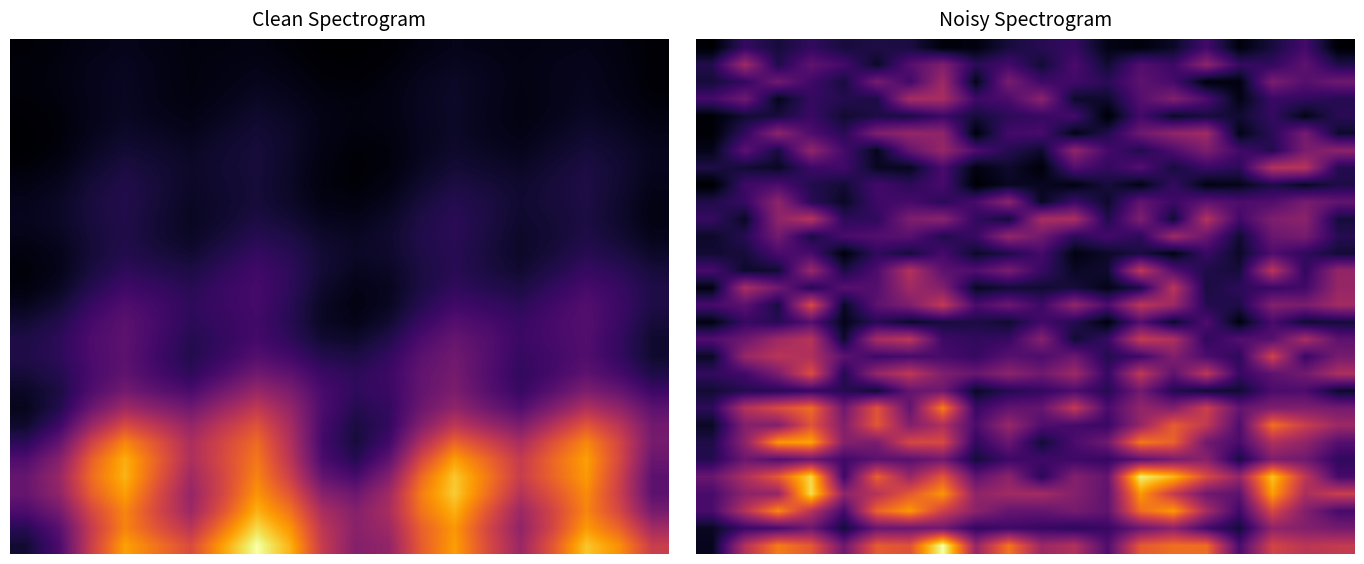

How many distinct data groups are displayed?

30